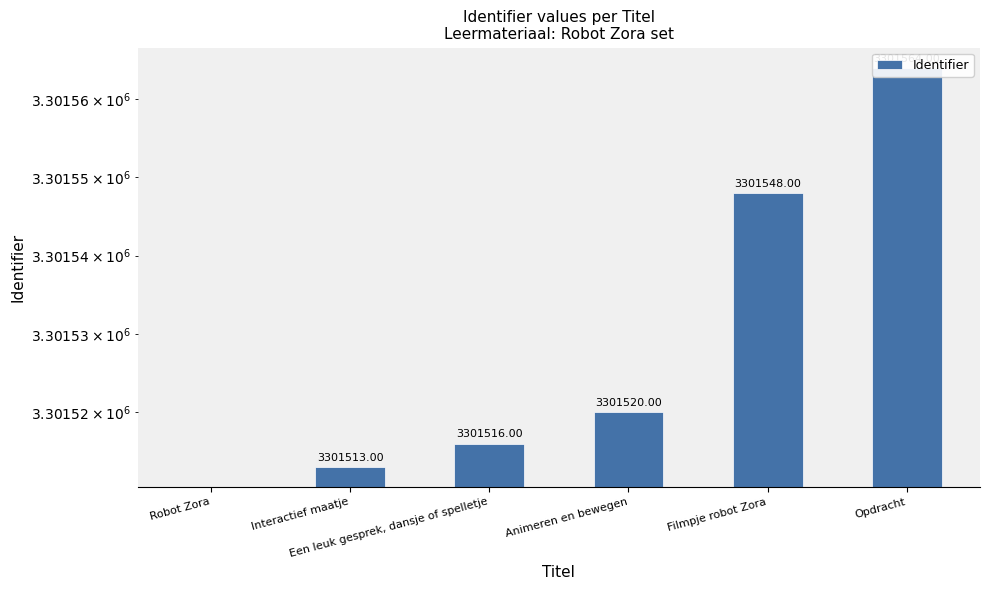

What is the maximum value shown in the chart?

3301564